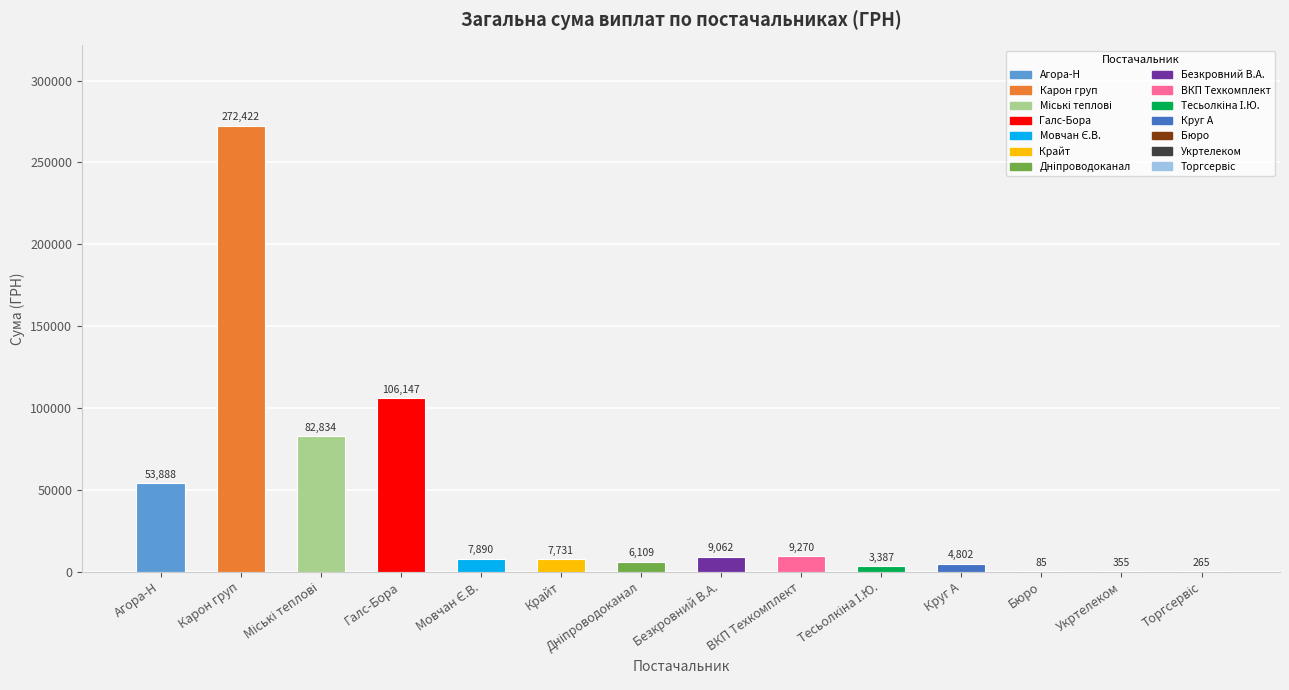

What is the average value?

40303.3